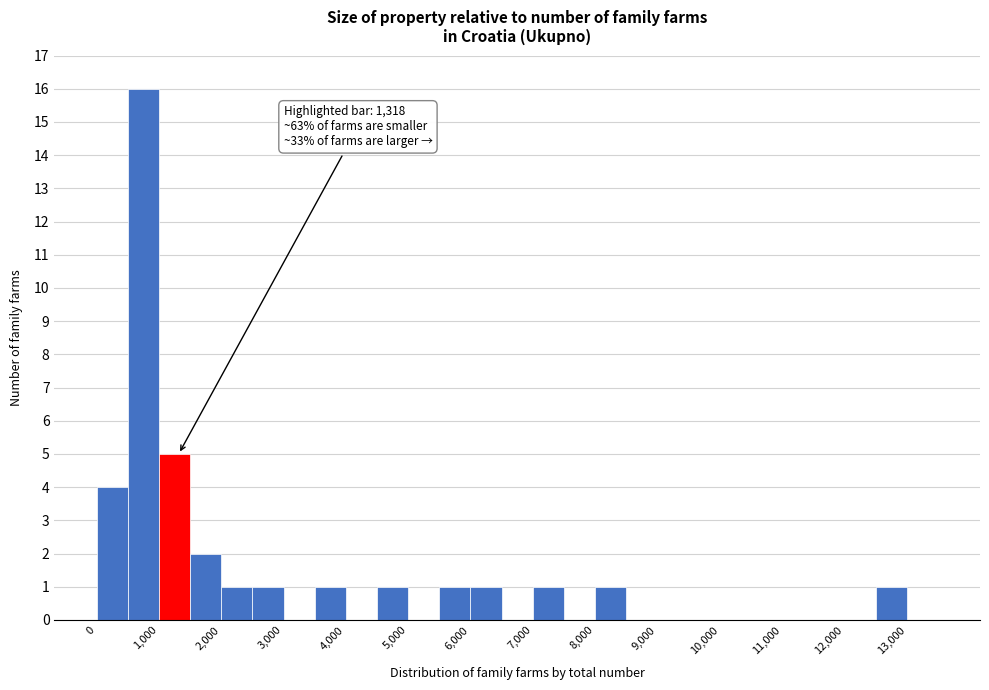

Over which range of the x-axis is the bar tallest?

500 to 1000